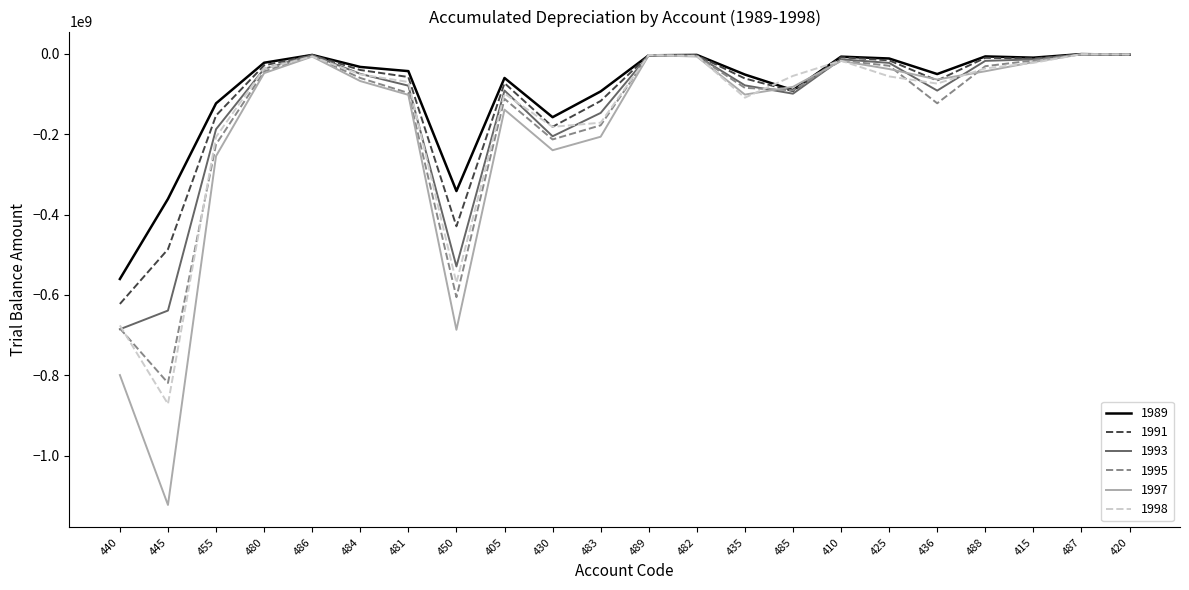

What is the sum of the 1993 values at 486 and 435?

-81662371